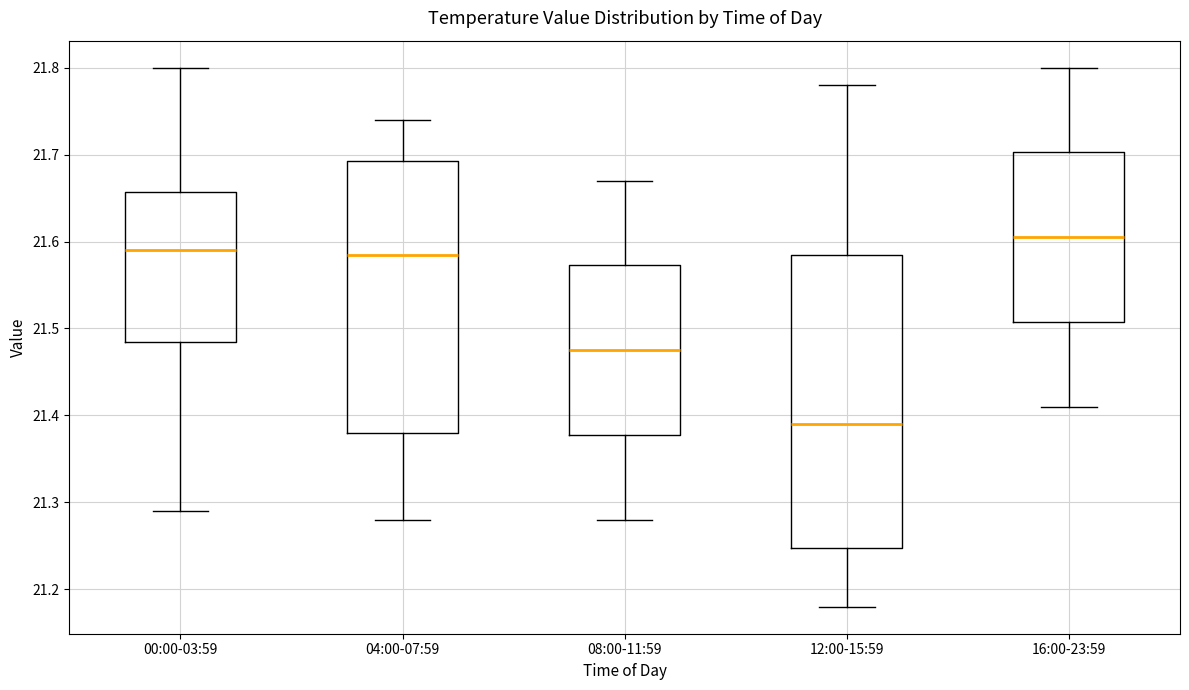

Reading left to right, transcribe this box plot: for each box, give where its median line is, the range the box spans, and where its two whiskers end, as read against the y-axis. The values are not printed on the chart, so give them approximately, as read against the axis.

00:00-03:59: median 21.59, box 21.49 to 21.66, whiskers 21.29 to 21.80
04:00-07:59: median 21.59, box 21.38 to 21.69, whiskers 21.28 to 21.74
08:00-11:59: median 21.48, box 21.38 to 21.57, whiskers 21.28 to 21.67
12:00-15:59: median 21.39, box 21.25 to 21.59, whiskers 21.18 to 21.78
16:00-23:59: median 21.61, box 21.51 to 21.70, whiskers 21.41 to 21.80